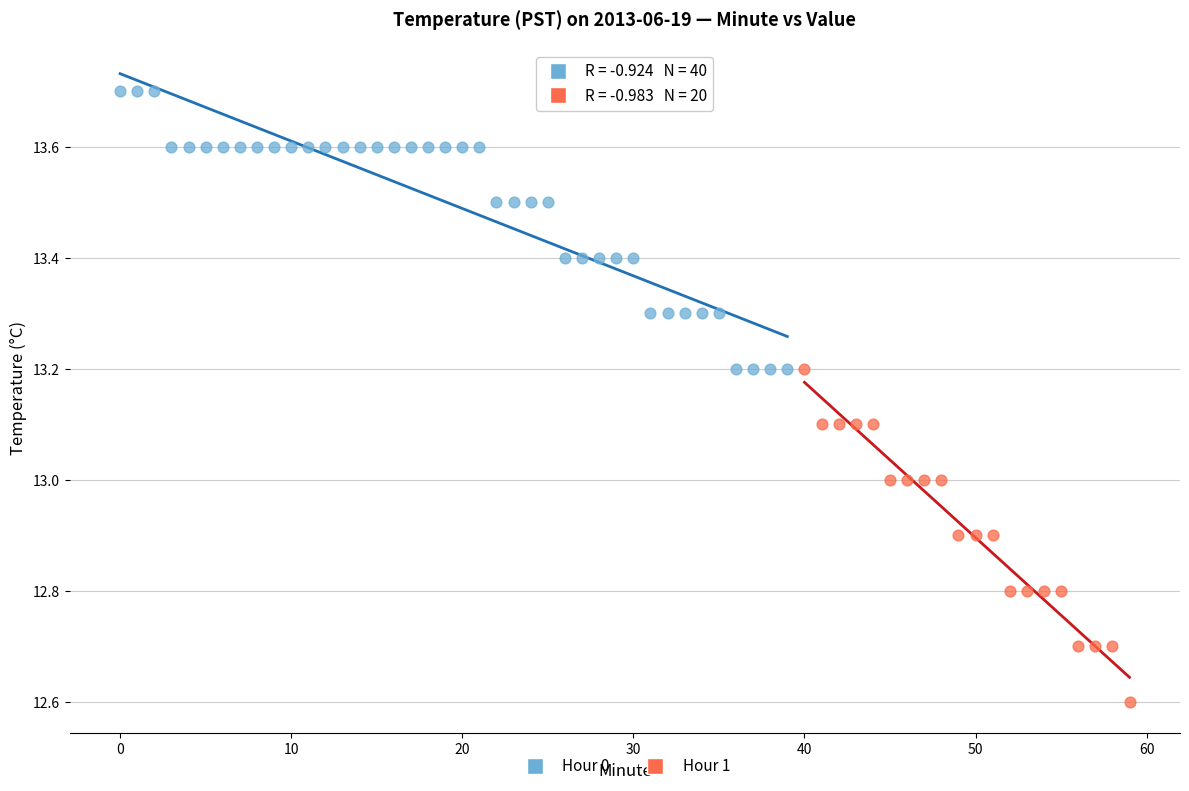

Which series contains the lowest Y value?

Hour 1